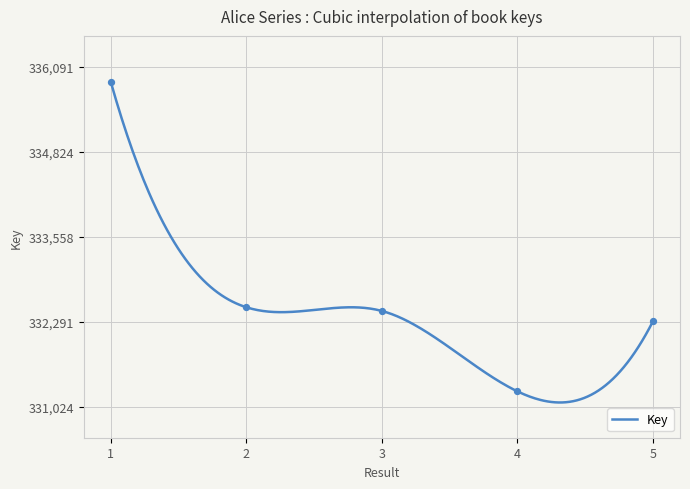

Which has a higher value, 1 or 5?

1